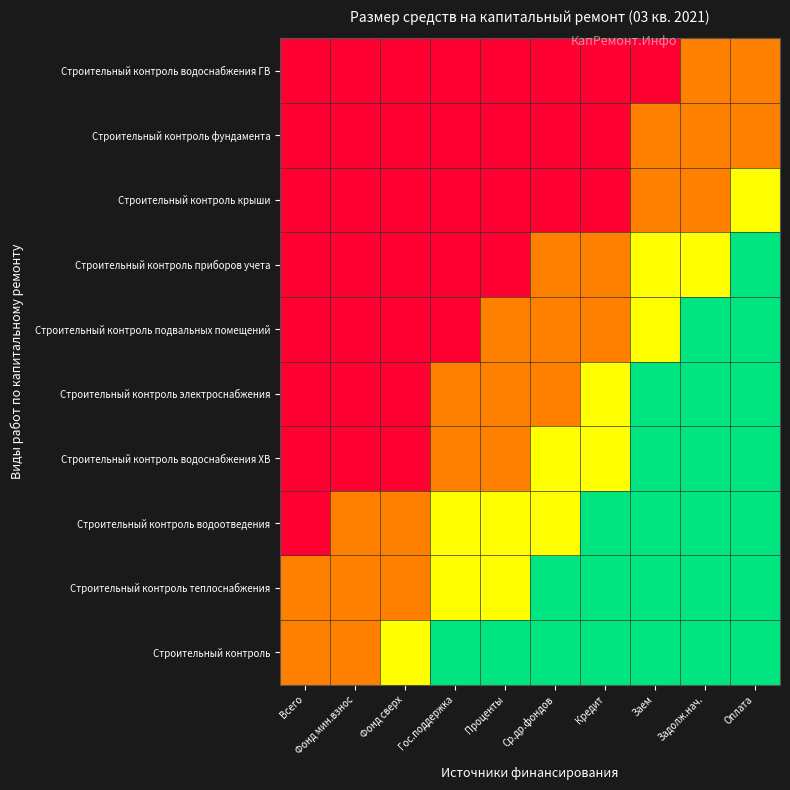

What is the total value across all series at Ср.др.фондов?

13